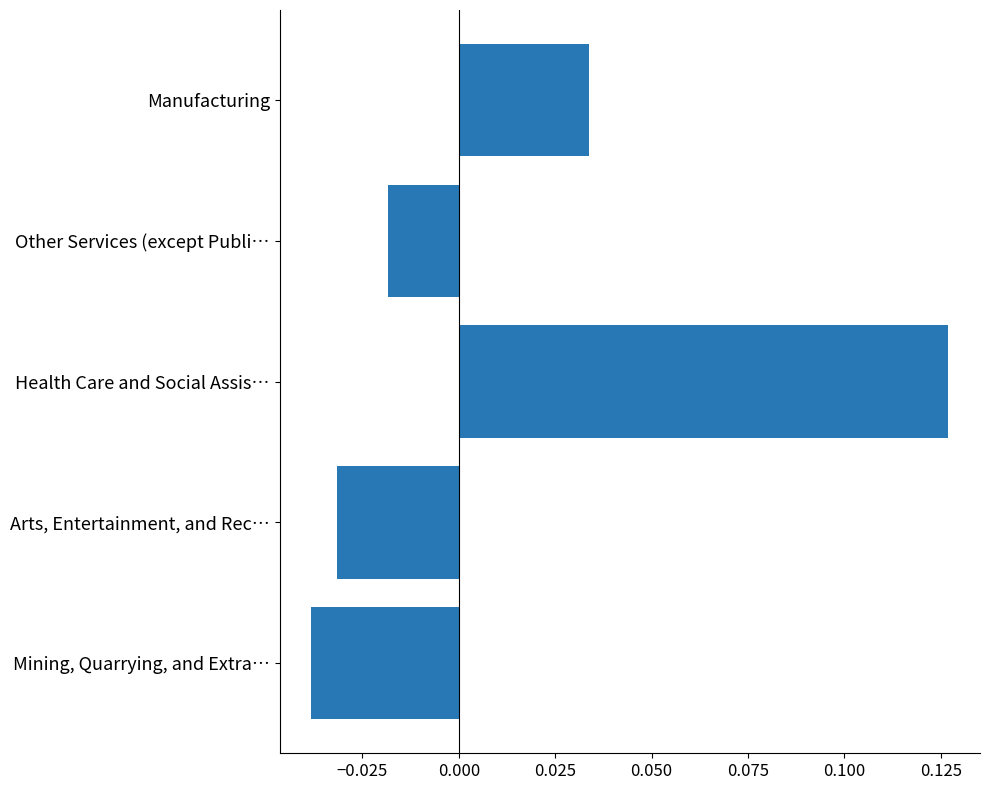

Rank the categories by value from lowest to highest.

Mining, Quarrying, and Extra…, Arts, Entertainment, and Rec…, Other Services (except Publi…, Manufacturing, Health Care and Social Assis…